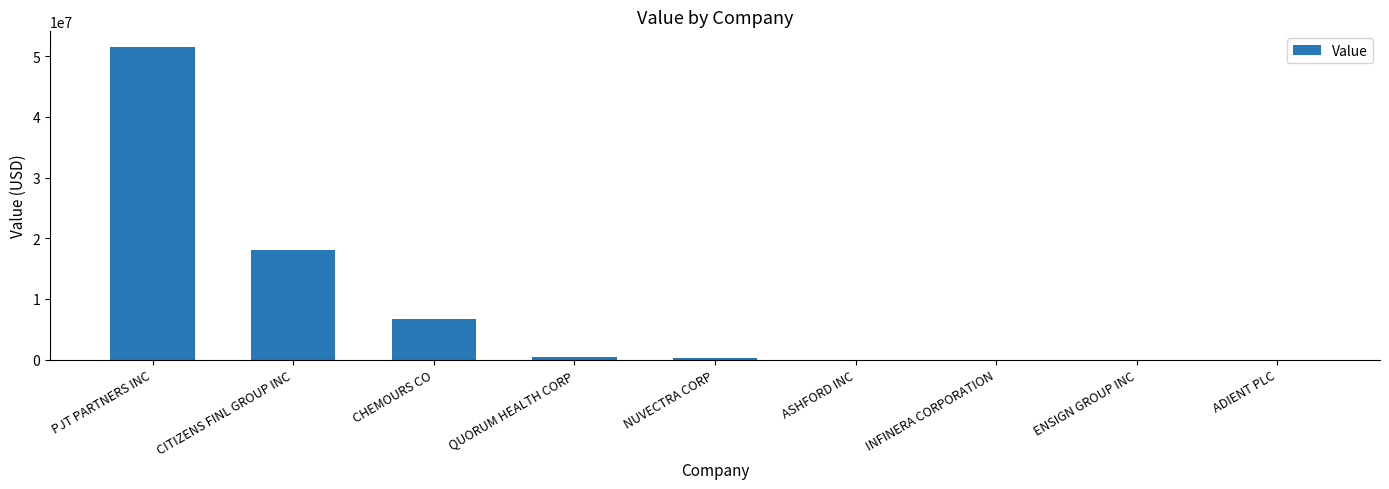

Which category has the highest value across all series?

PJT PARTNERS INC